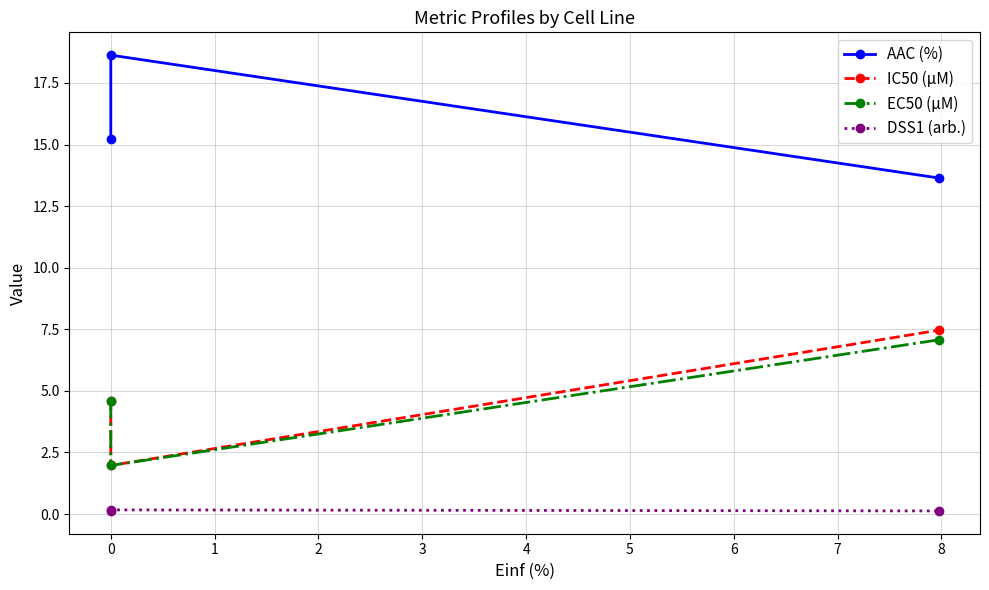

Which has a higher value, 1 or −1?

−1